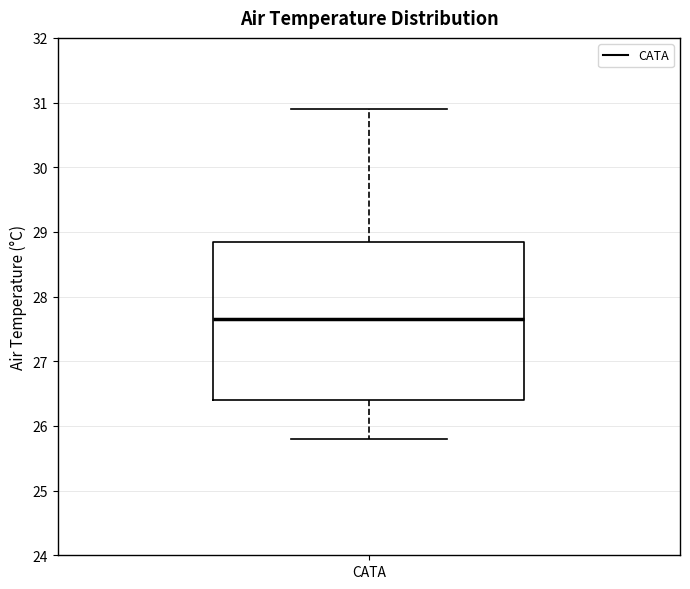

Read this box plot against the y-axis: the position of the median line, the range covered by the box, and the ends of both whiskers. The values are not printed on the chart, so give them approximately, as read against the axis.

median 27.7, box 26.4 to 28.9, whiskers 25.8 to 30.9